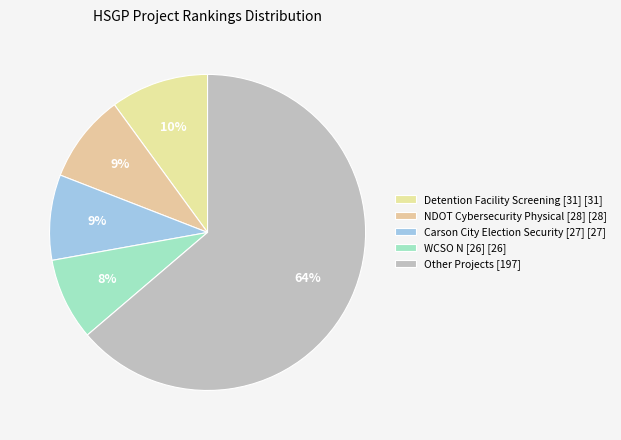

How many segments does this pie chart have?

5